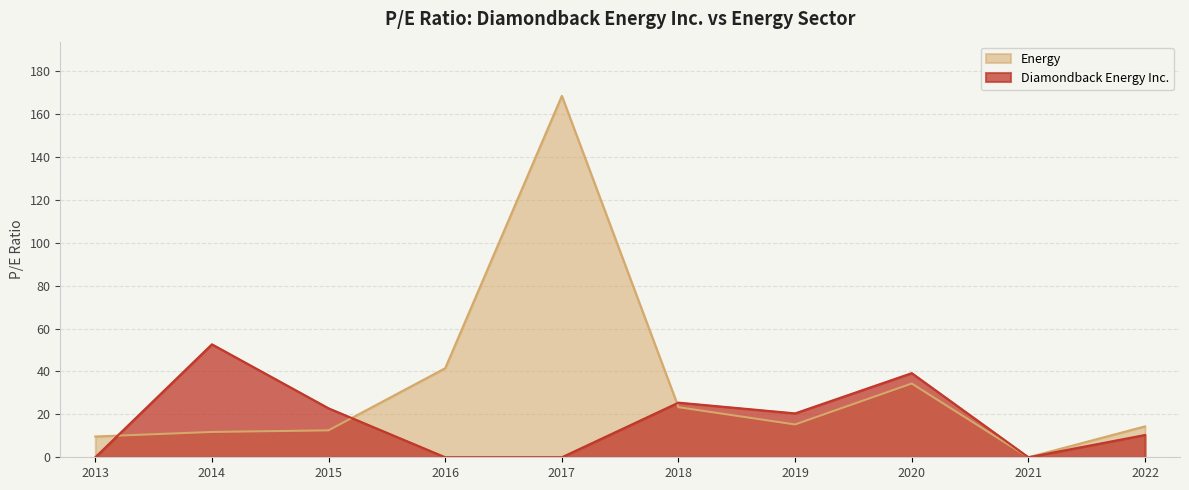

The Energy series shows 168.5 at 2017. True or false?

True